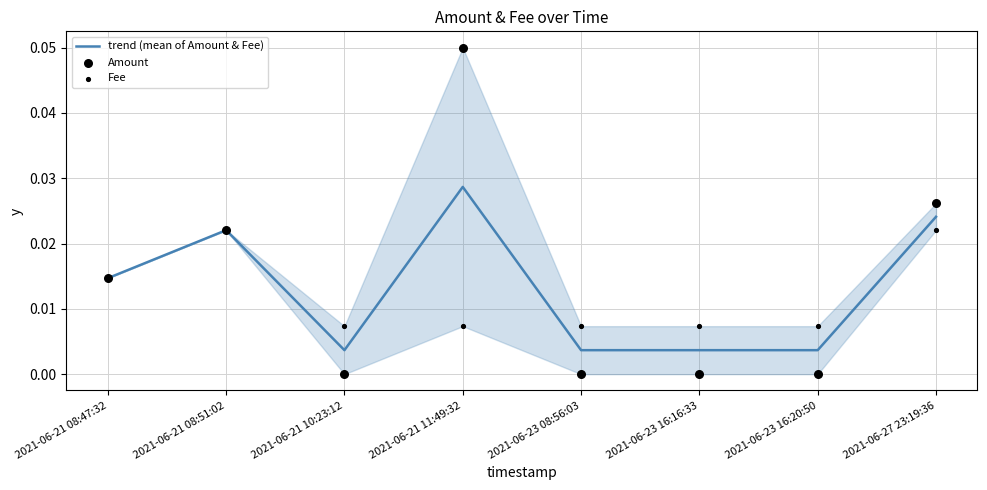

At how many categories does at least one series exceed 0?

8